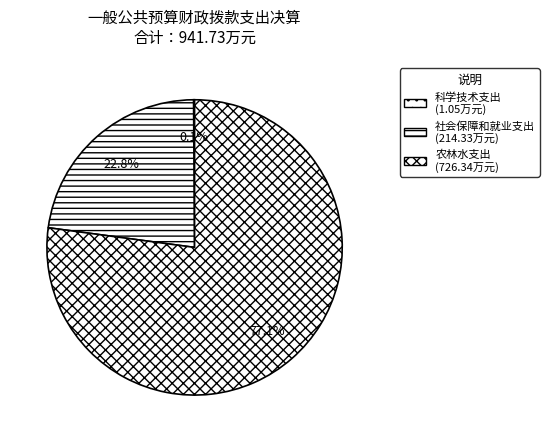

Count the number of slices in the pie.

3